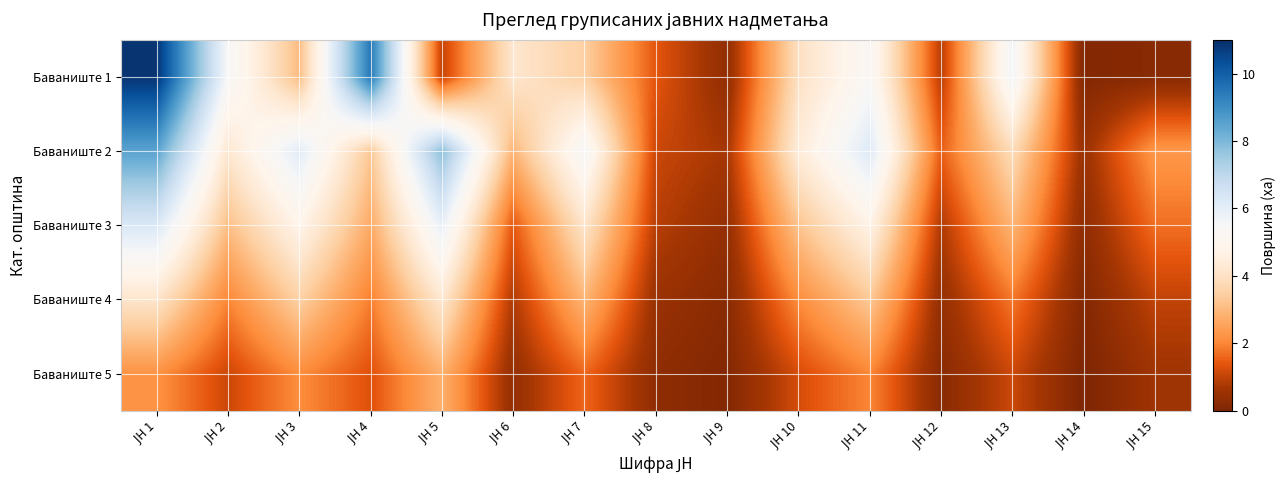

Reading left to right, list all the values displayed in this chart.

Баваниште 1: ЈН 1=10.9	ЈН 2=5.5	ЈН 3=3.0	ЈН 4=9.5	ЈН 5=1.0	ЈН 6=4.2	ЈН 7=3.5	ЈН 8=1.4	ЈН 9=0.4	ЈН 10=3.9	ЈН 11=5.3	ЈН 12=0.9	ЈН 13=5.6	ЈН 14=0.1	ЈН 15=0.2
Баваниште 2: ЈН 1=8.5	ЈН 2=4.2	ЈН 3=6.1	ЈН 4=3.3	ЈН 5=7.8	ЈН 6=2.9	ЈН 7=5.5	ЈН 8=1.1	ЈН 9=0.7	ЈН 10=4.4	ЈН 11=6.2	ЈН 12=1.5	ЈН 13=3.8	ЈН 14=0.5	ЈН 15=2.3
Баваниште 3: ЈН 1=6.3	ЈН 2=3.1	ЈН 3=4.8	ЈН 4=2.7	ЈН 5=5.9	ЈН 6=1.4	ЈН 7=4.1	ЈН 8=0.9	ЈН 9=0.4	ЈН 10=3.2	ЈН 11=4.7	ЈН 12=0.8	ЈН 13=2.9	ЈН 14=0.3	ЈН 15=1.7
Баваниште 4: ЈН 1=4.1	ЈН 2=2.0	ЈН 3=3.5	ЈН 4=1.9	ЈН 5=4.2	ЈН 6=0.8	ЈН 7=2.9	ЈН 8=0.5	ЈН 9=0.2	ЈН 10=2.1	ЈН 11=3.3	ЈН 12=0.4	ЈН 13=1.8	ЈН 14=0.1	ЈН 15=1.0
Баваниште 5: ЈН 1=2.2	ЈН 2=1.1	ЈН 3=2.1	ЈН 4=1.3	ЈН 5=2.8	ЈН 6=0.4	ЈН 7=1.6	ЈН 8=0.3	ЈН 9=0.1	ЈН 10=1.2	ЈН 11=2.0	ЈН 12=0.2	ЈН 13=1.1	ЈН 14=0.0	ЈН 15=0.6